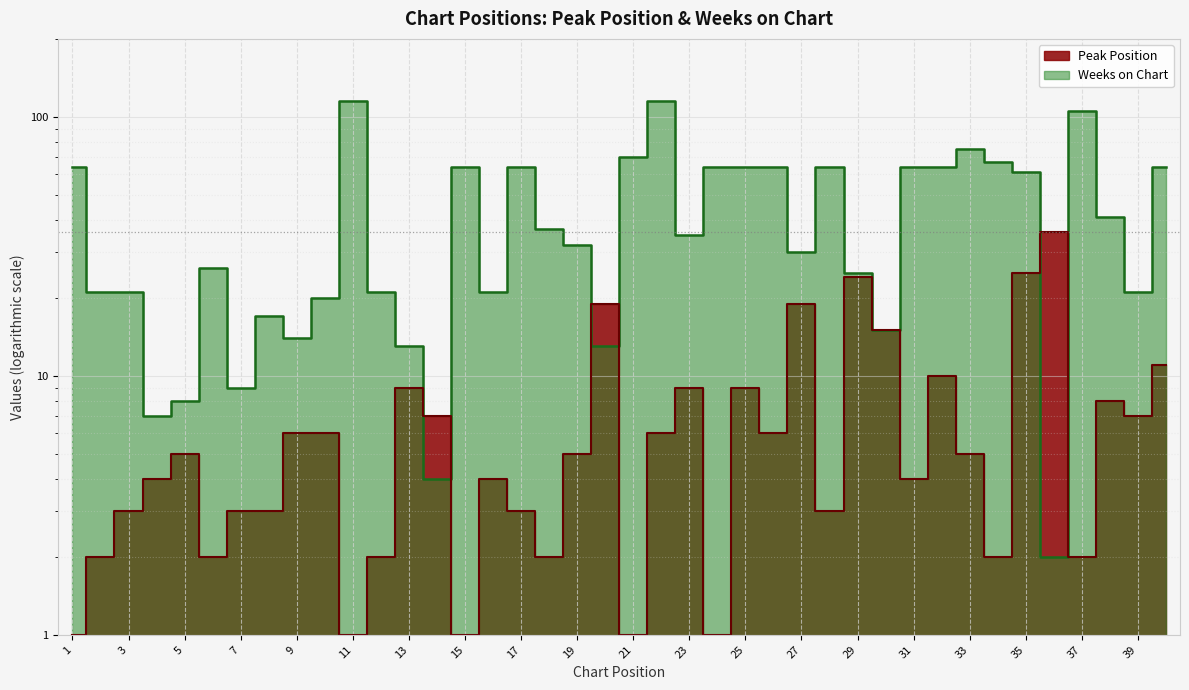

Is the value of Peak Position at 25 greater than the value of Weeks on Chart at 23?

No